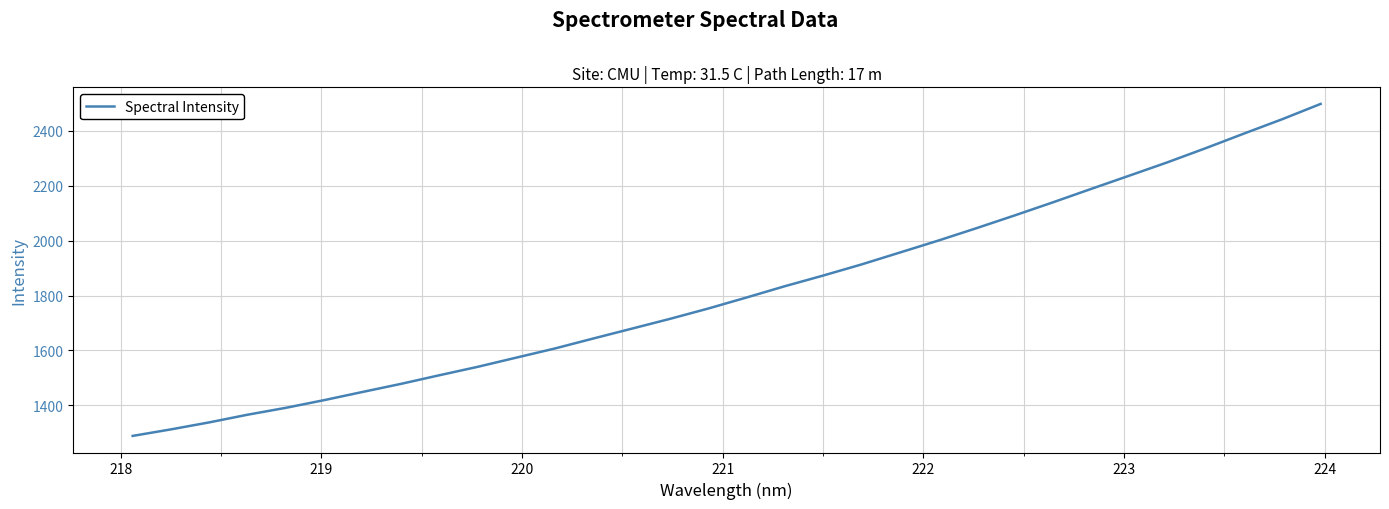

What is the minimum value shown in the chart?

1289.2